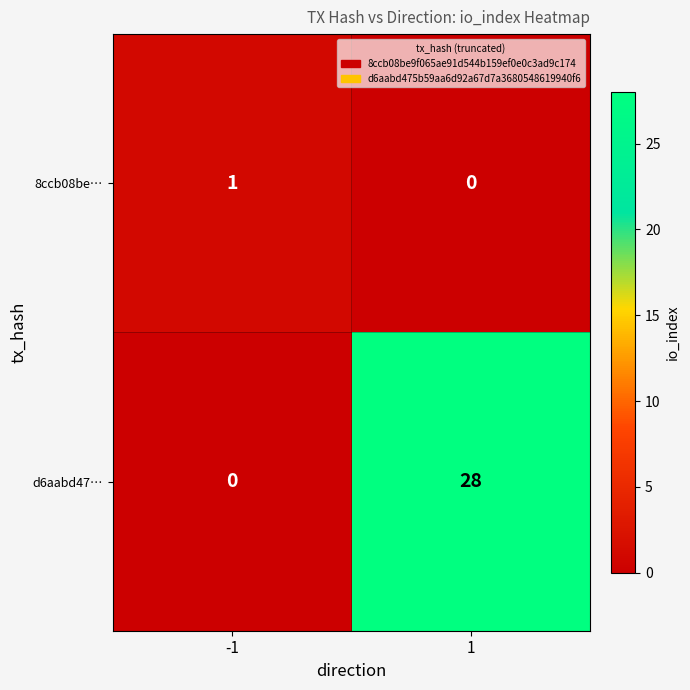

What is the average value of the d6aabd47… series?

14